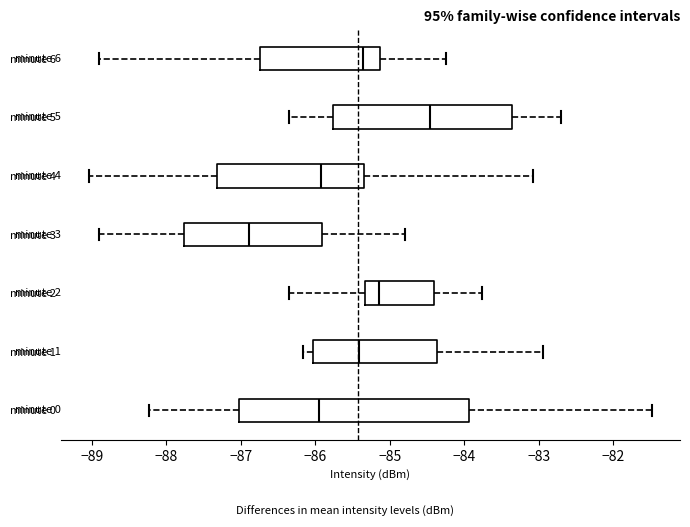

Reading bottom to top, read every box against the x-axis: the position of its median line, the range the box covers, and the ends of its whiskers. The values are not printed on the chart, so give them approximately, as read against the axis.

minute 0: median -85.9, box -87.0 to -83.9, whiskers -88.2 to -81.5
minute 1: median -85.4, box -86.0 to -84.4, whiskers -86.2 to -82.9
minute 2: median -85.1, box -85.3 to -84.4, whiskers -86.4 to -83.8
minute 3: median -86.9, box -87.8 to -85.9, whiskers -88.9 to -84.8
minute 4: median -85.9, box -87.3 to -85.3, whiskers -89.0 to -83.1
minute 5: median -84.5, box -85.8 to -83.4, whiskers -86.4 to -82.7
minute 6: median -85.4, box -86.7 to -85.1, whiskers -88.9 to -84.2